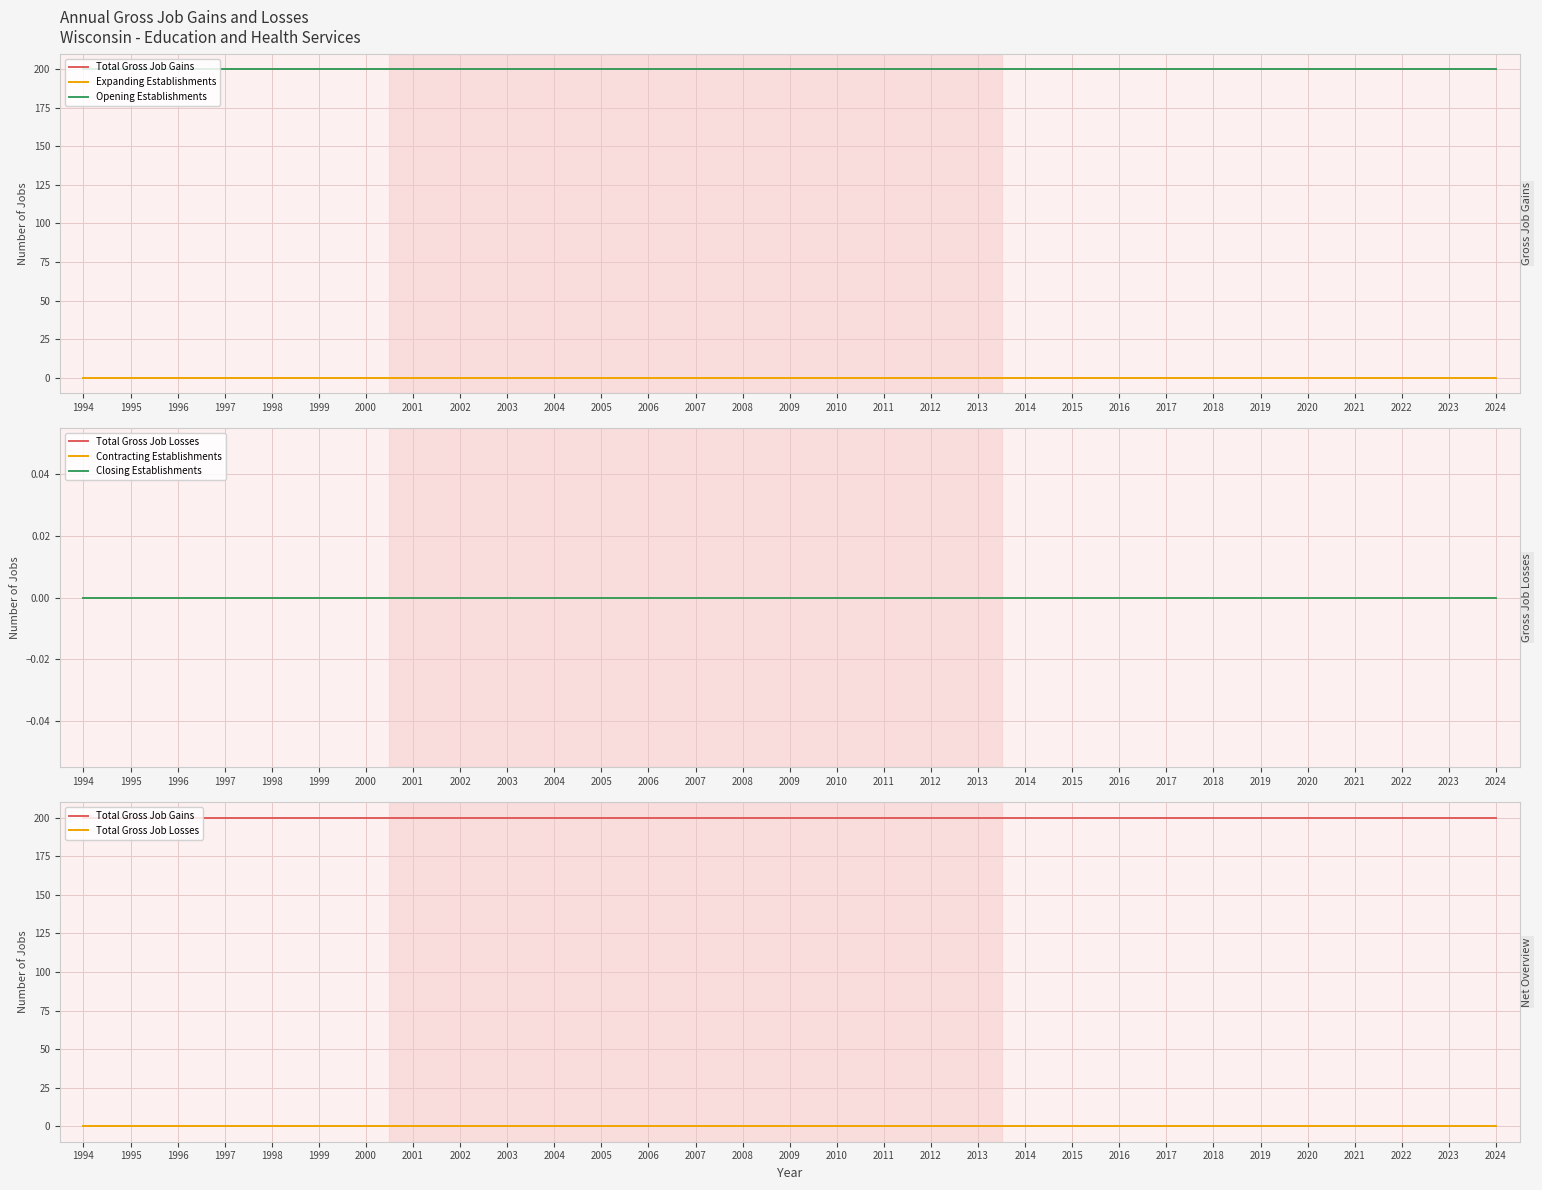

True or false: Total Gross Job Losses and Closing Establishments cross at least once.

False